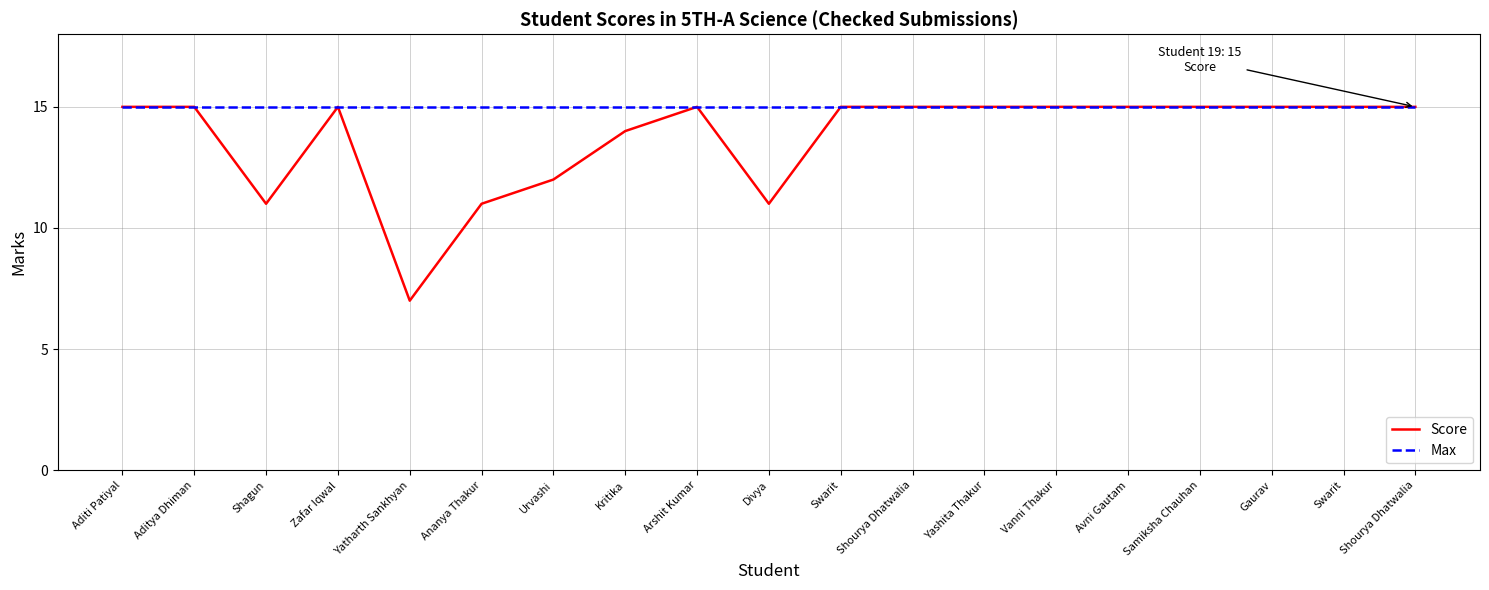

Reading right to left, list all the values displayed in this chart.

Score: 15	15	15	15	15	15	15	15	15	11	15	14	12	11	7	15	11	15	15
Max: 15	15	15	15	15	15	15	15	15	15	15	15	15	15	15	15	15	15	15